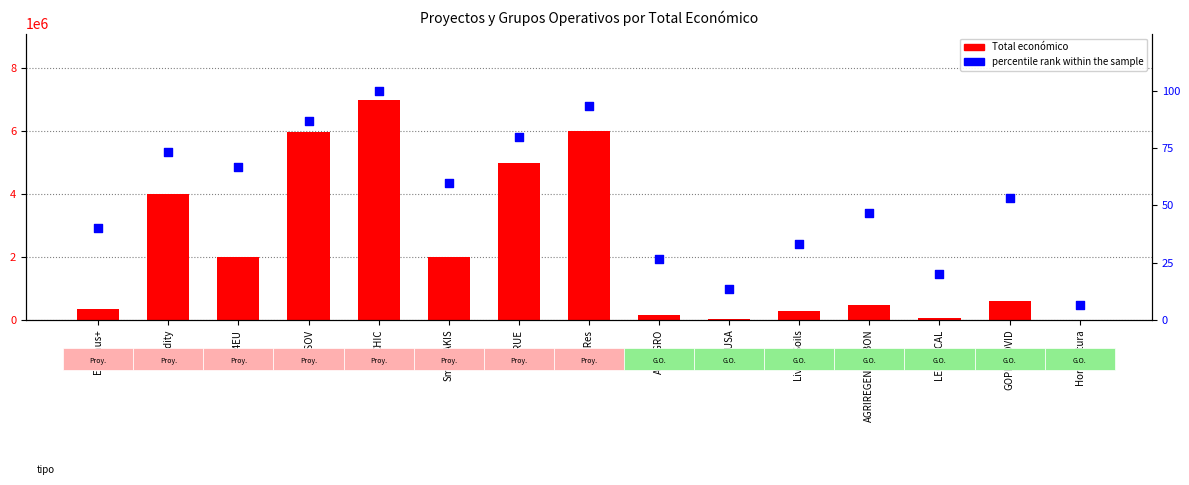

Which series contains the highest Y value?

Total económico